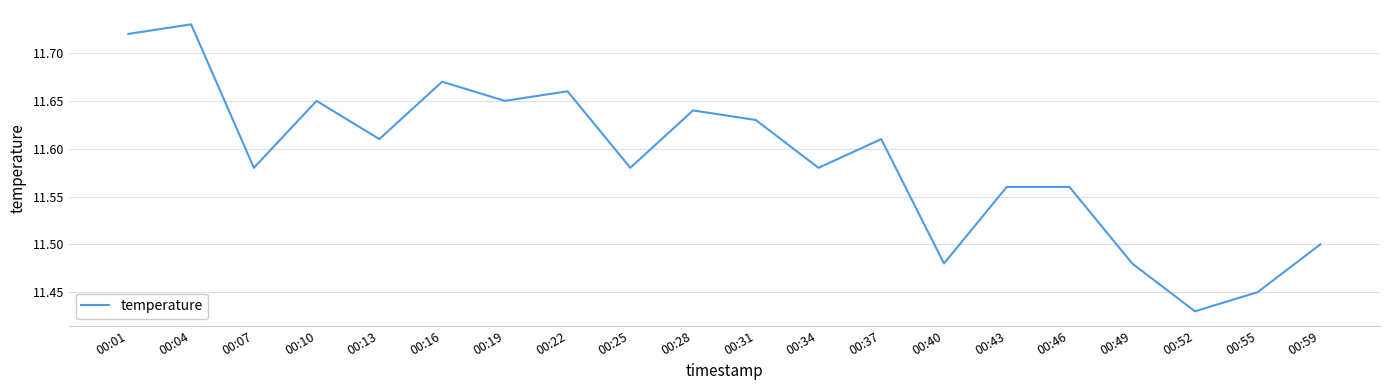

What is the difference between the second highest and minimum values?

0.3